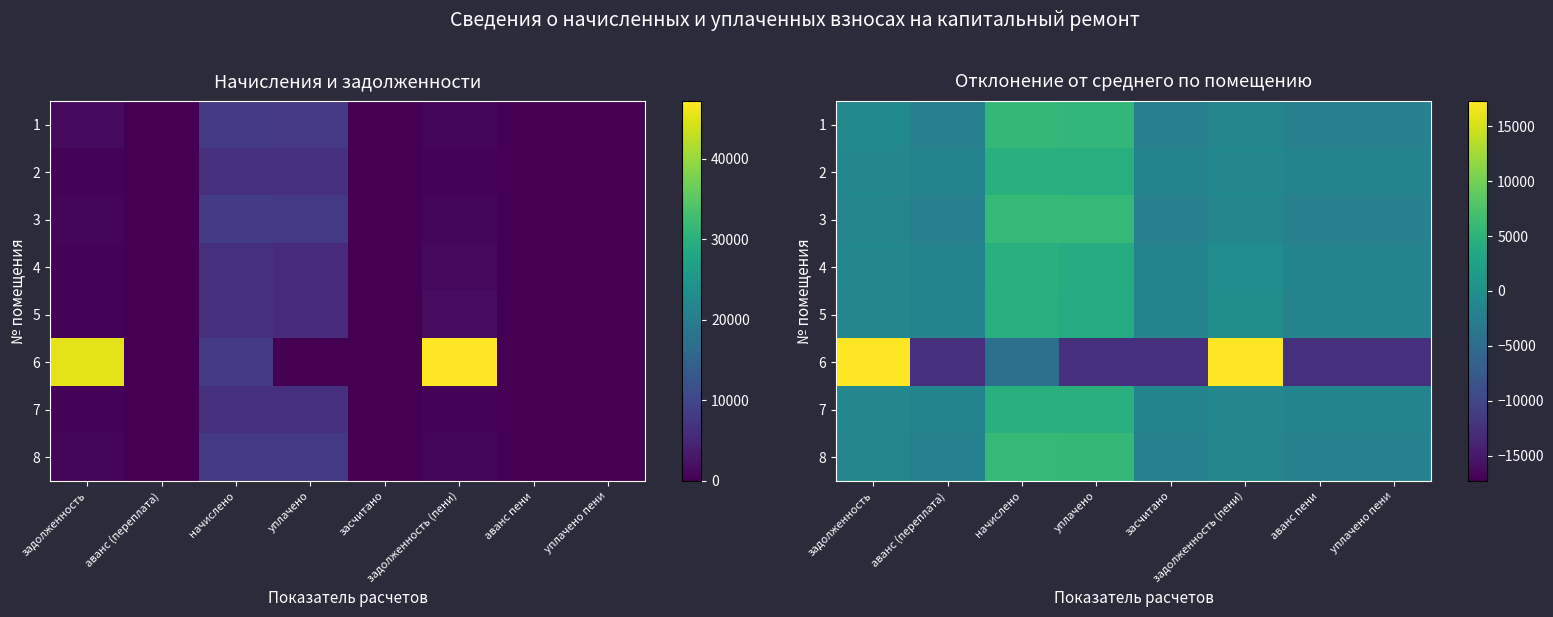

Rank the categories by 3 value from lowest to highest.

аванс (переплата), засчитано, аванс пени, уплачено пени, задолженность, задолженность (пени), уплачено, начислено